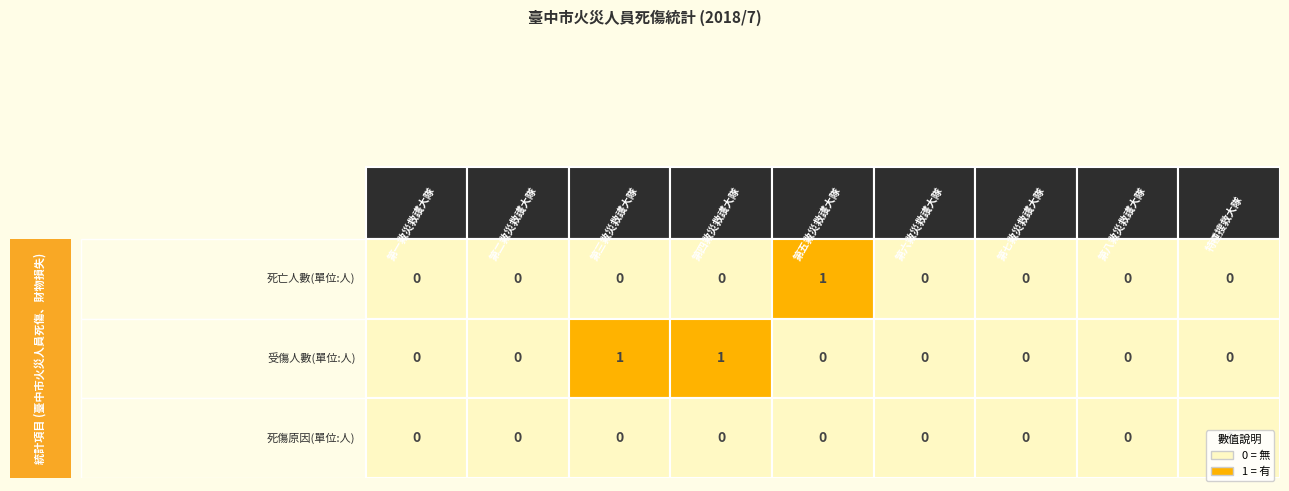

What is the total value across all series at 2?

1